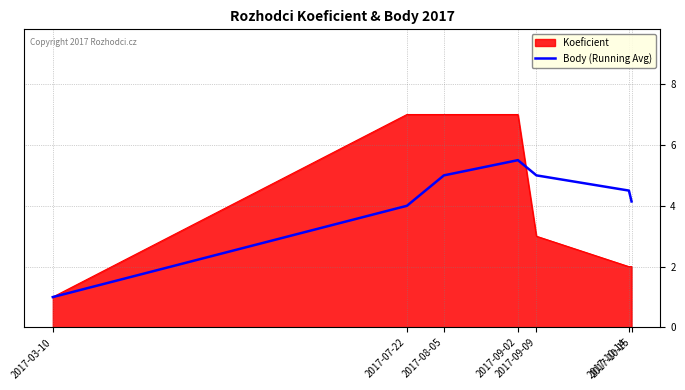

List the series in order of their peak value, lowest first.

Body (Running Avg), Koeficient